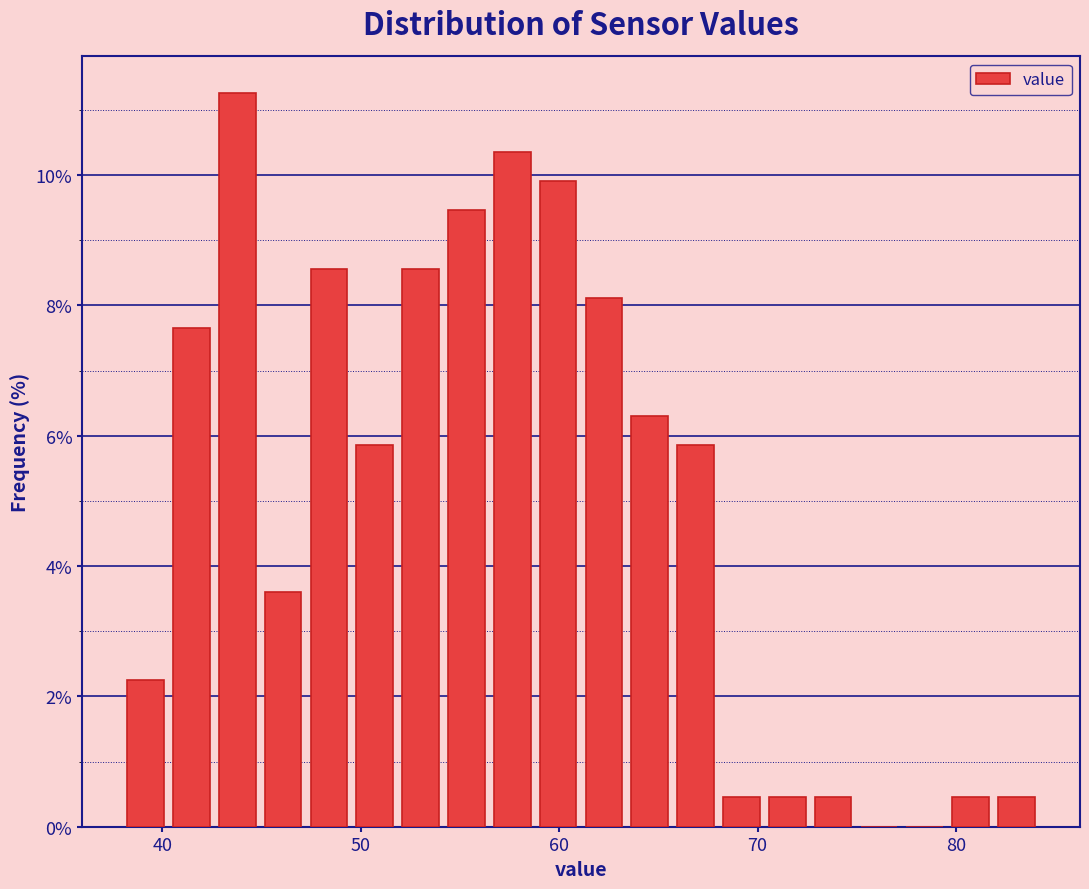

Around what value on the x-axis is the tallest bar? Give the approximate position of its centre, as read against the axis.

44